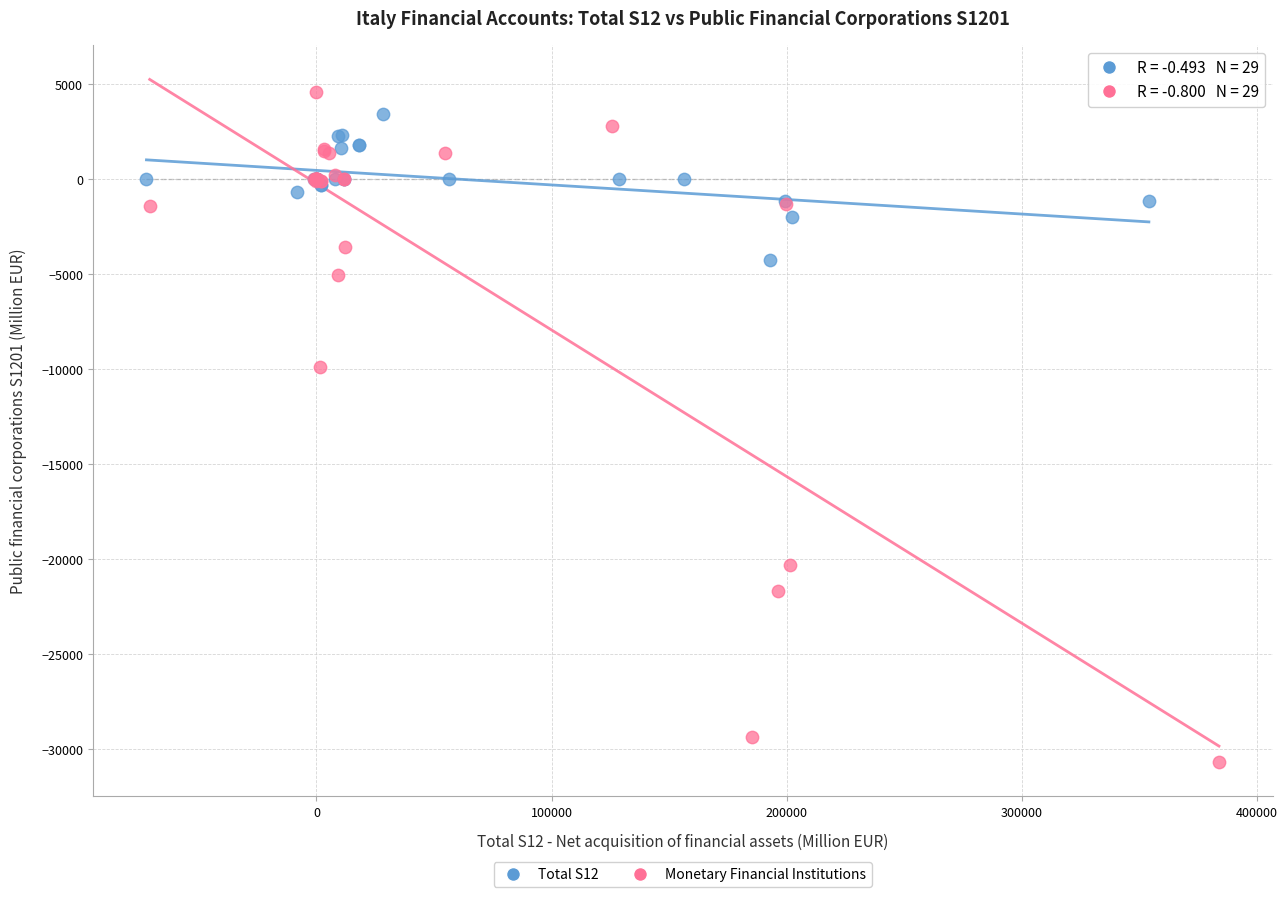

Which series has the widest spread of Y values?

Monetary Financial Institutions